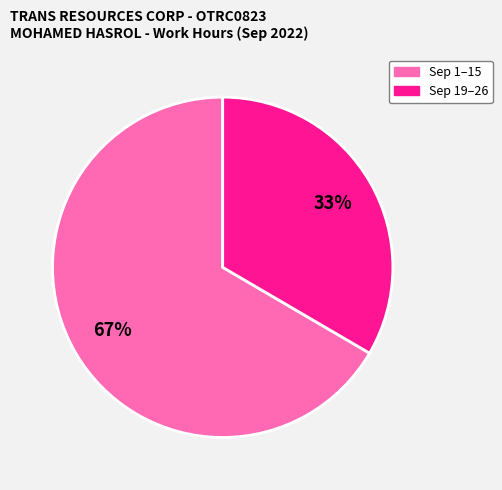

To the nearest percent, what is the average slice percentage?

50%